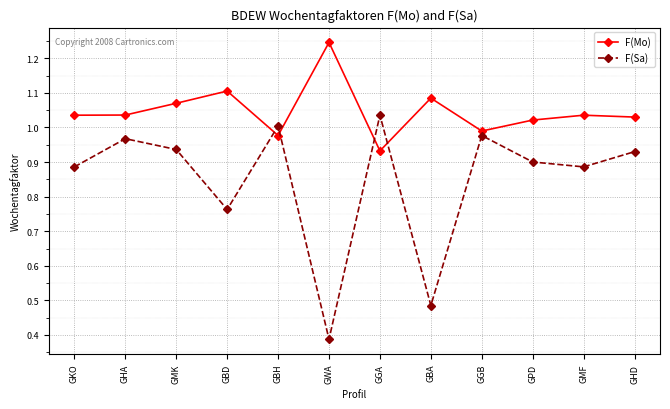

What is the label of the 3rd point from the left?

GMK